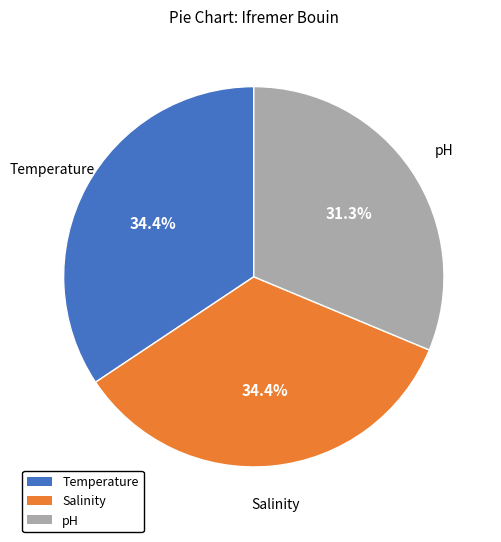

Count the number of slices in the pie.

3